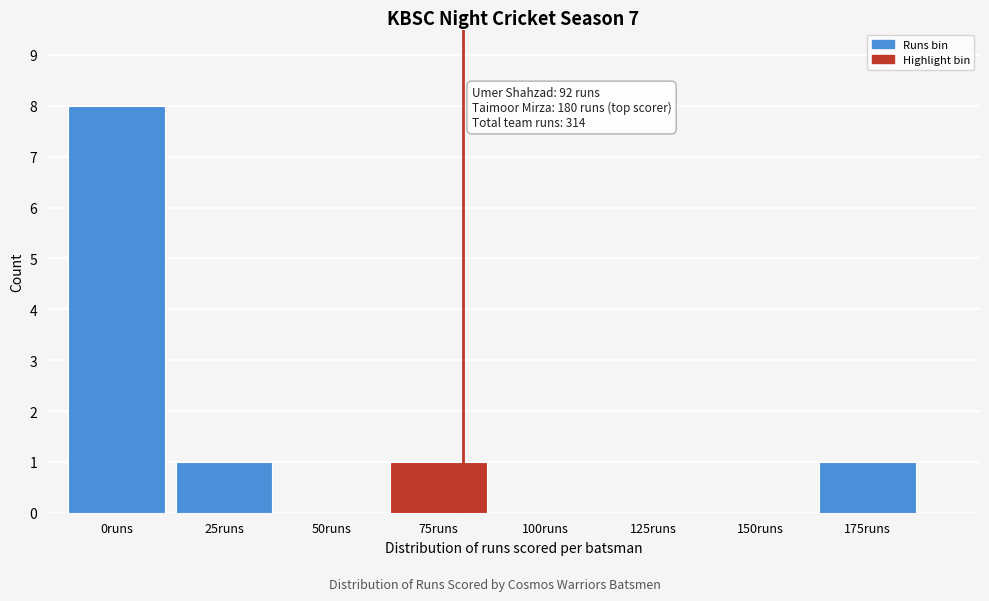

Reading left to right, list all the values displayed in this chart.

0runs=8	25runs=1	50runs=0	75runs=1	100runs=0	125runs=0	150runs=0	175runs=1